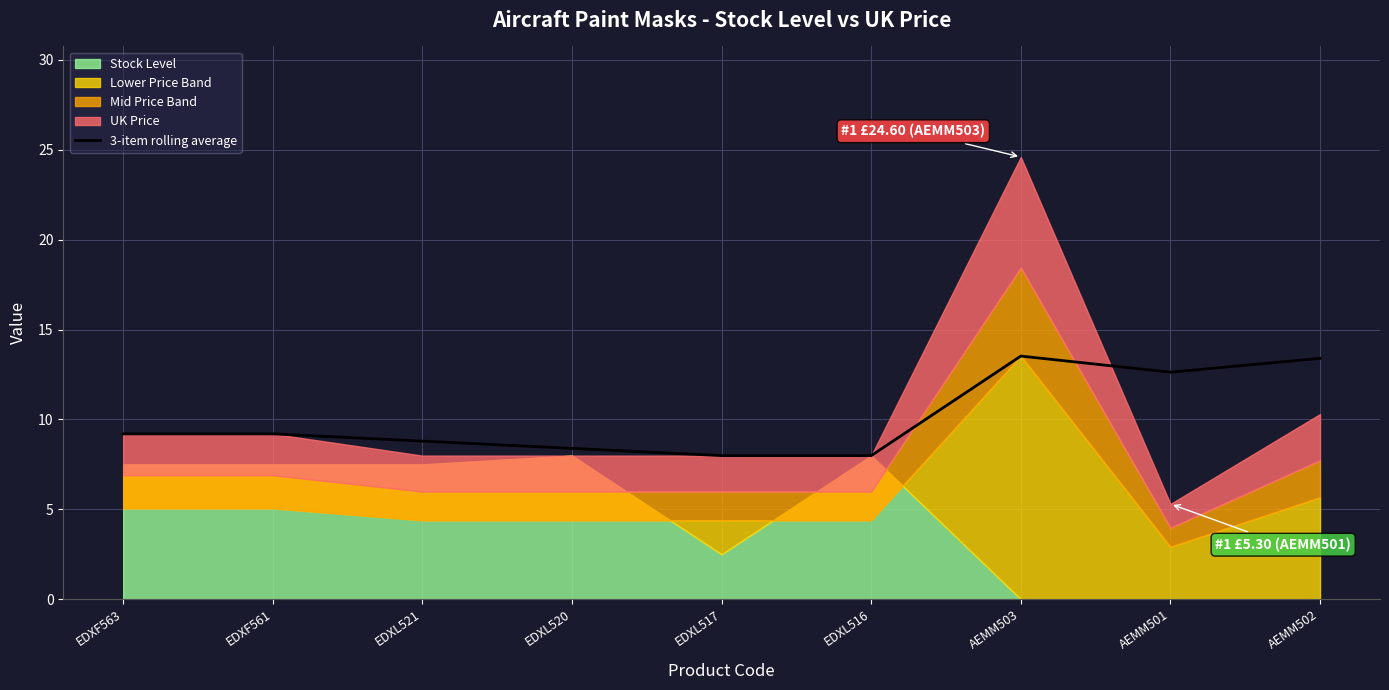

What is the difference between the maximum and minimum values?

5.5